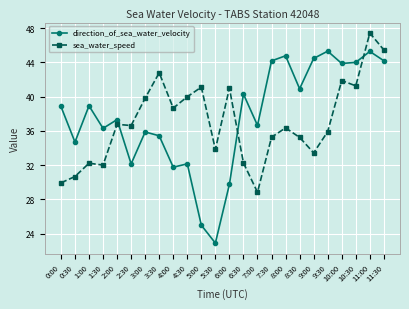

At which category is the sum across all series the highest?

11:00